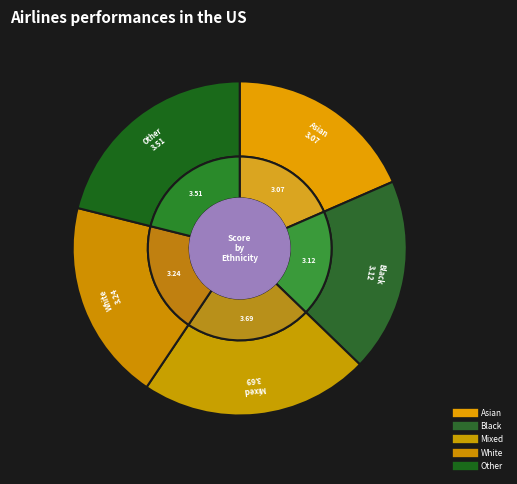

To the nearest percent, what is the combined percentage of Other and White?

41%